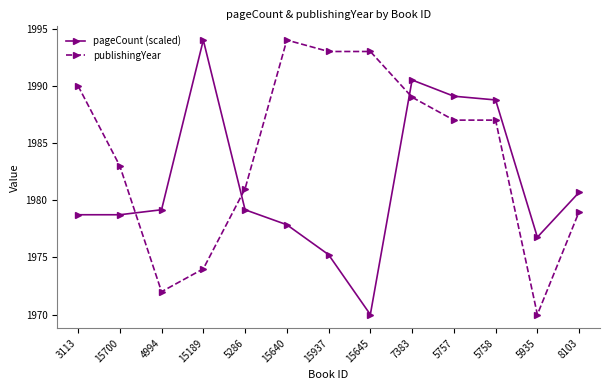

Reading left to right, extract all data points from this chart.

pageCount (scaled): 1978.7	1978.7	1979.2	1994.0	1979.2	1977.9	1975.2	1970.0	1990.5	1989.1	1988.8	1976.8	1980.7
publishingYear: 1990.0	1983.0	1972.0	1974.0	1981.0	1994.0	1993.0	1993.0	1989.0	1987.0	1987.0	1970.0	1979.0